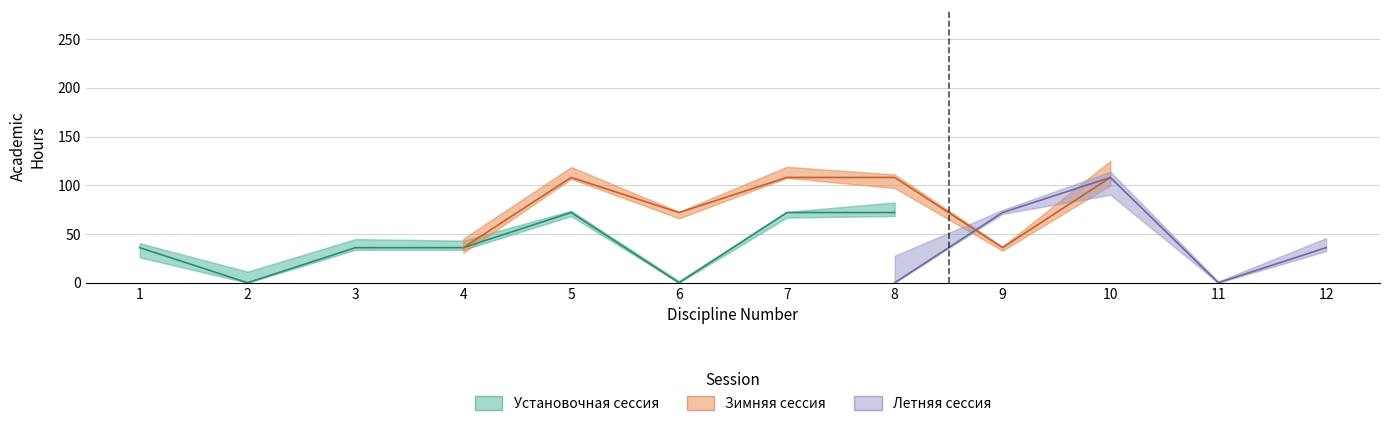

Between 7 and 6, which is larger?

7